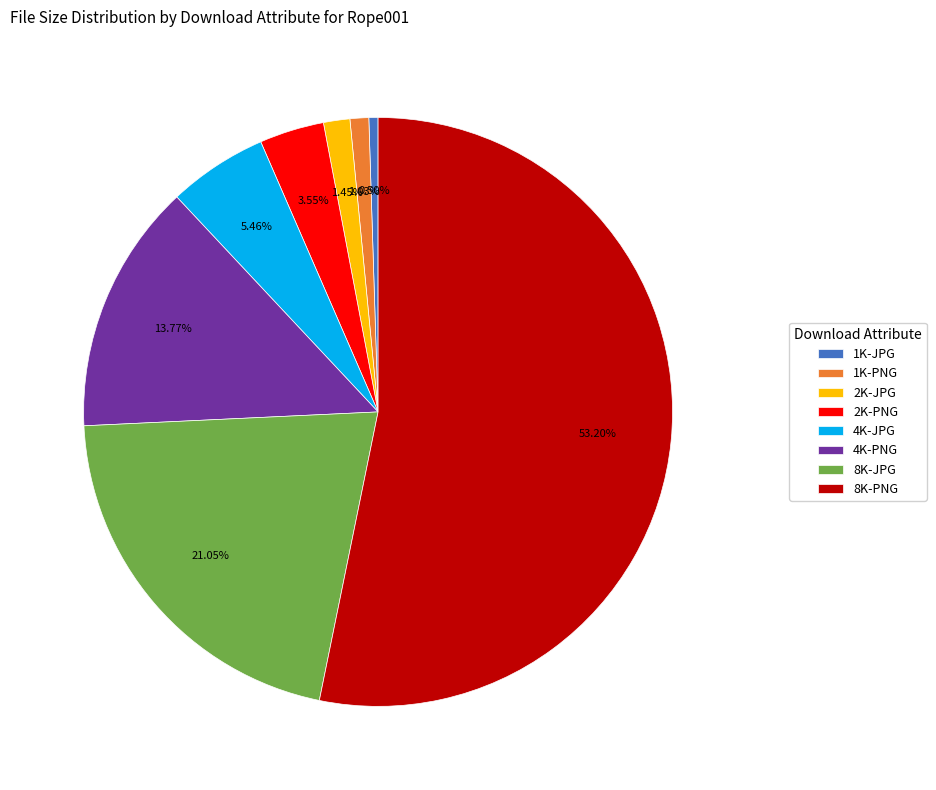

Is it true that 4K-PNG is 14% of the pie?

True